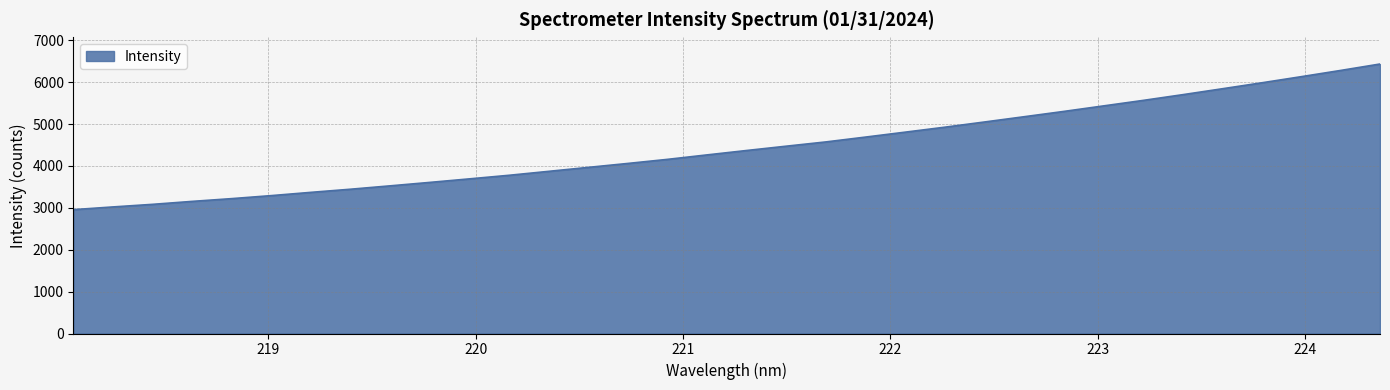

What is the greatest value displayed?

6433.0